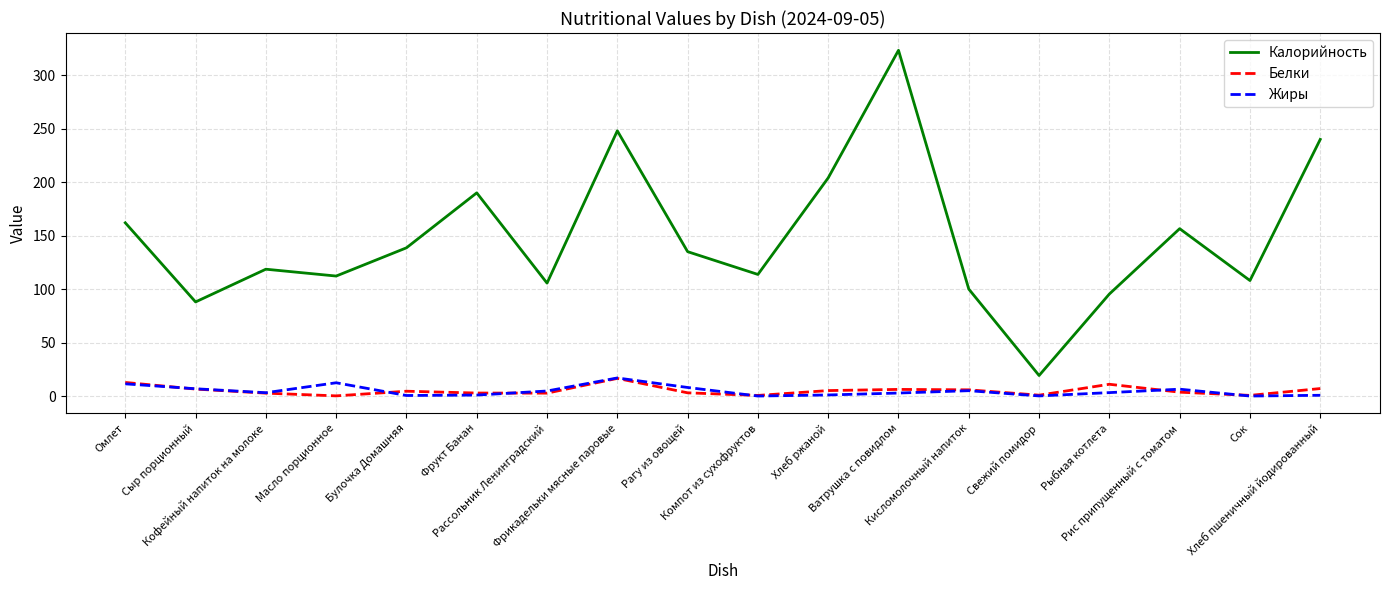

What is the minimum value for Калорийность?

19.2